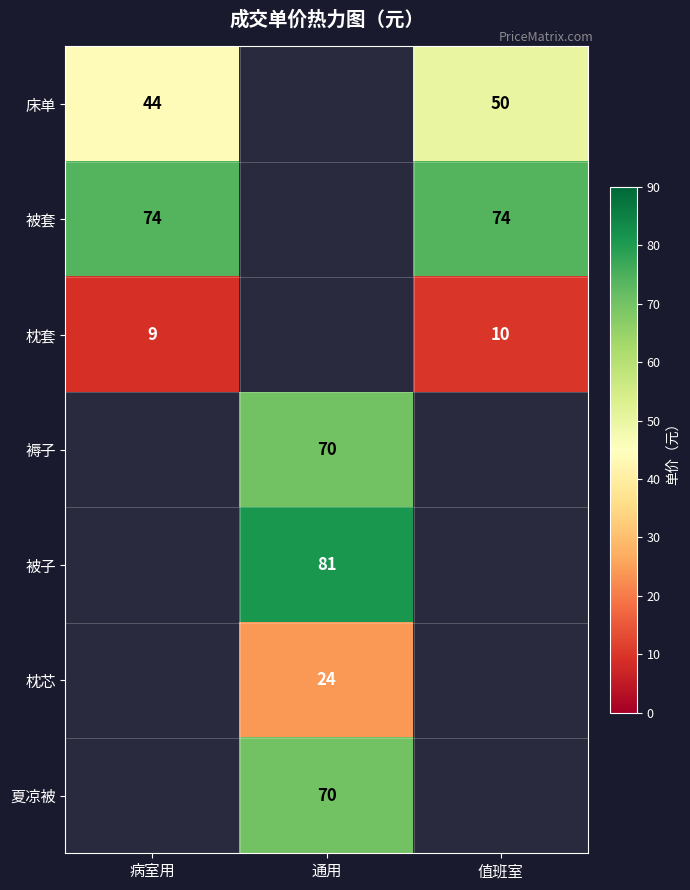

Which has a higher value, 值班室 or 病室用?

值班室